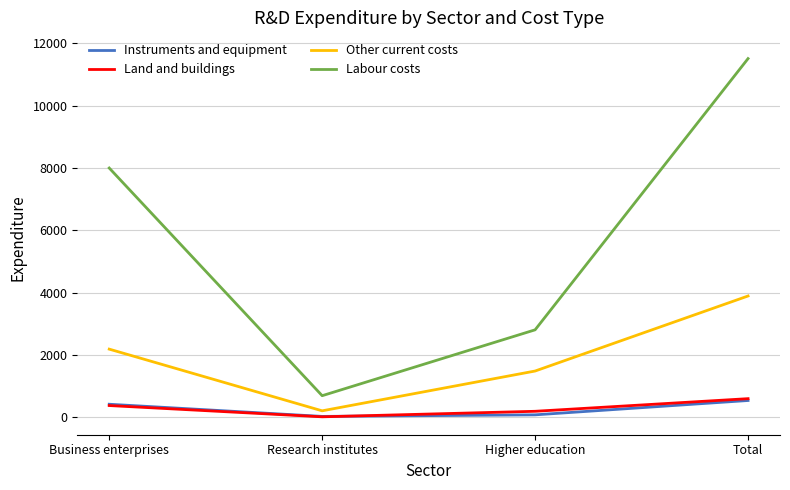

Read the Instruments and equipment value at Higher education.

85